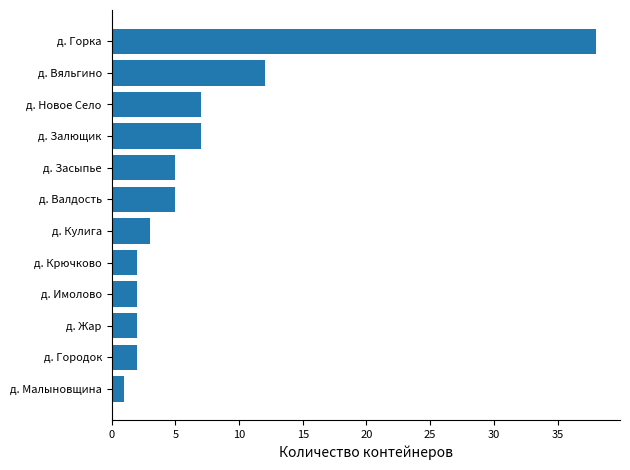

The chart shows a value of 5 at д. Залющик. True or false?

False